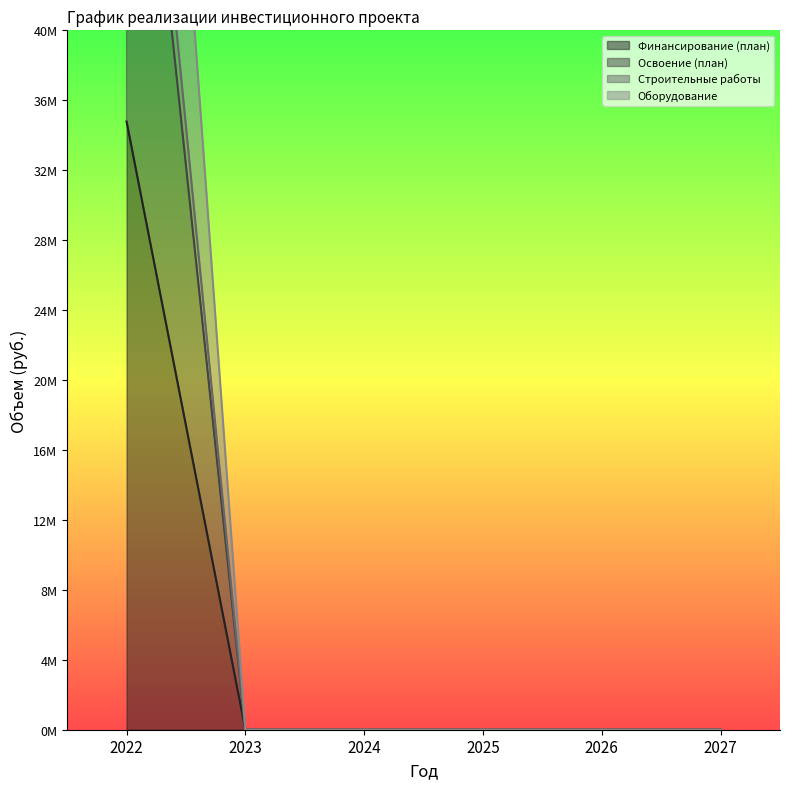

True or false: Строительные работы and Освоение (план) intersect in this chart.

False